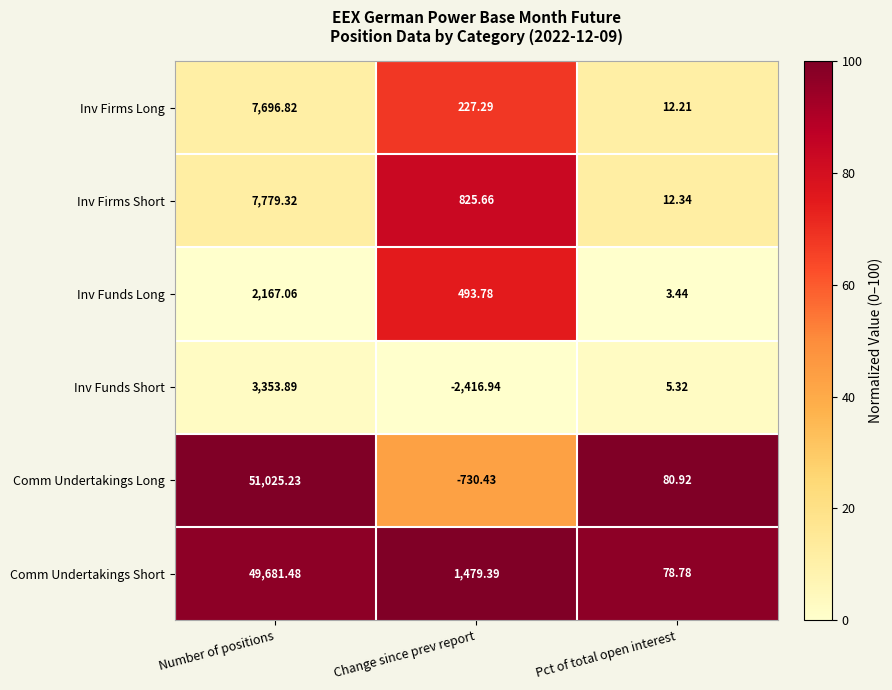

What is the spread (max minus min) of values at Pct of total open interest?

77.5